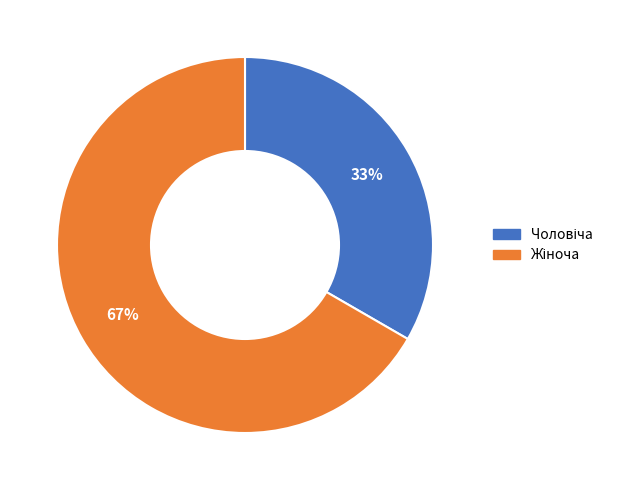

To the nearest percent, what is the average slice percentage?

50%